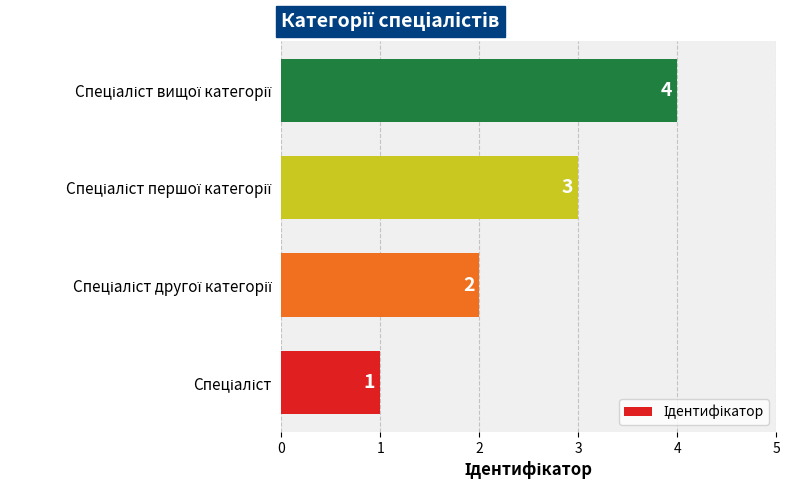

How many data points are less than 3?

2